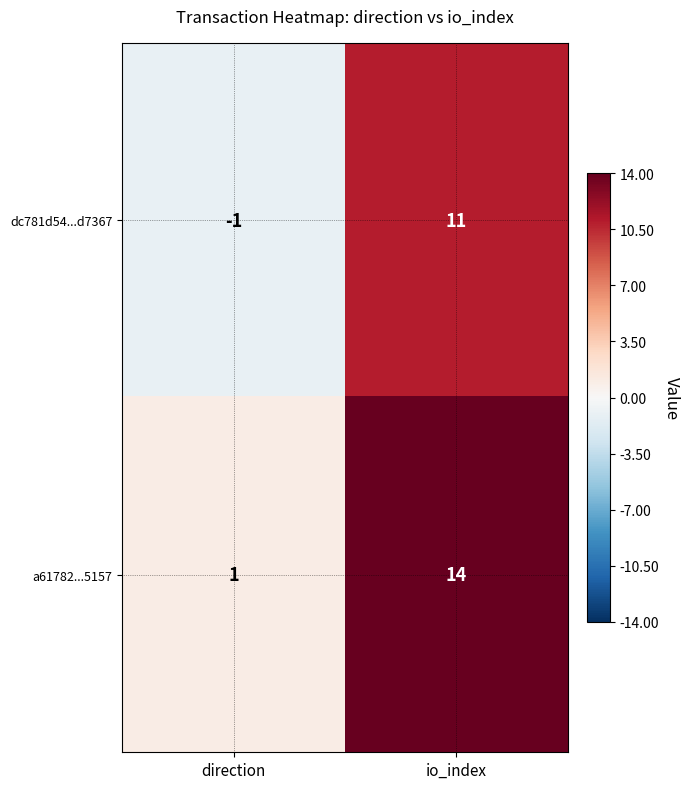

How many values in the dc781d54...d7367 series are below 11?

1